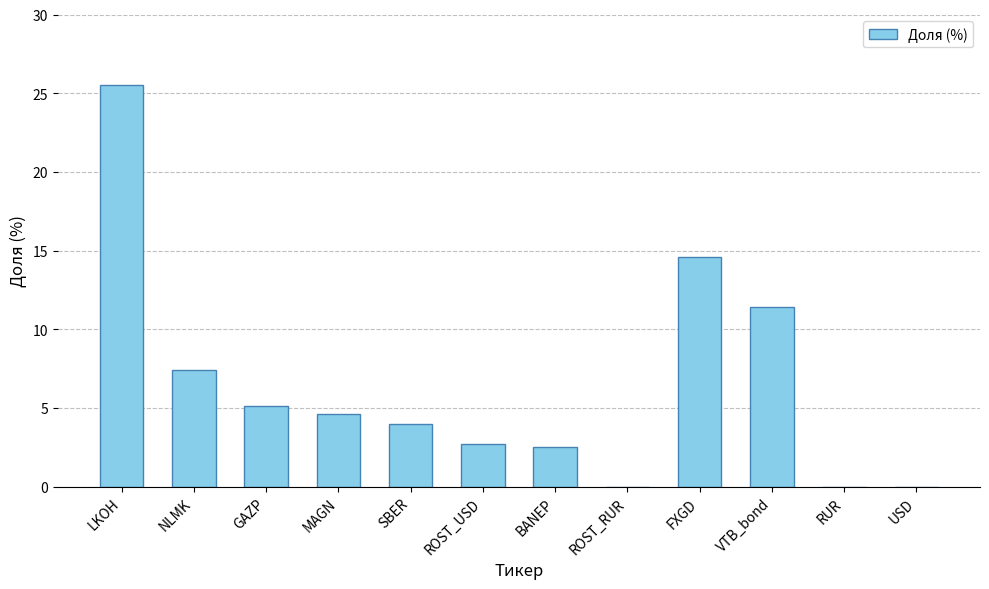

True or false: the data shows -17.0 at RUR.

False